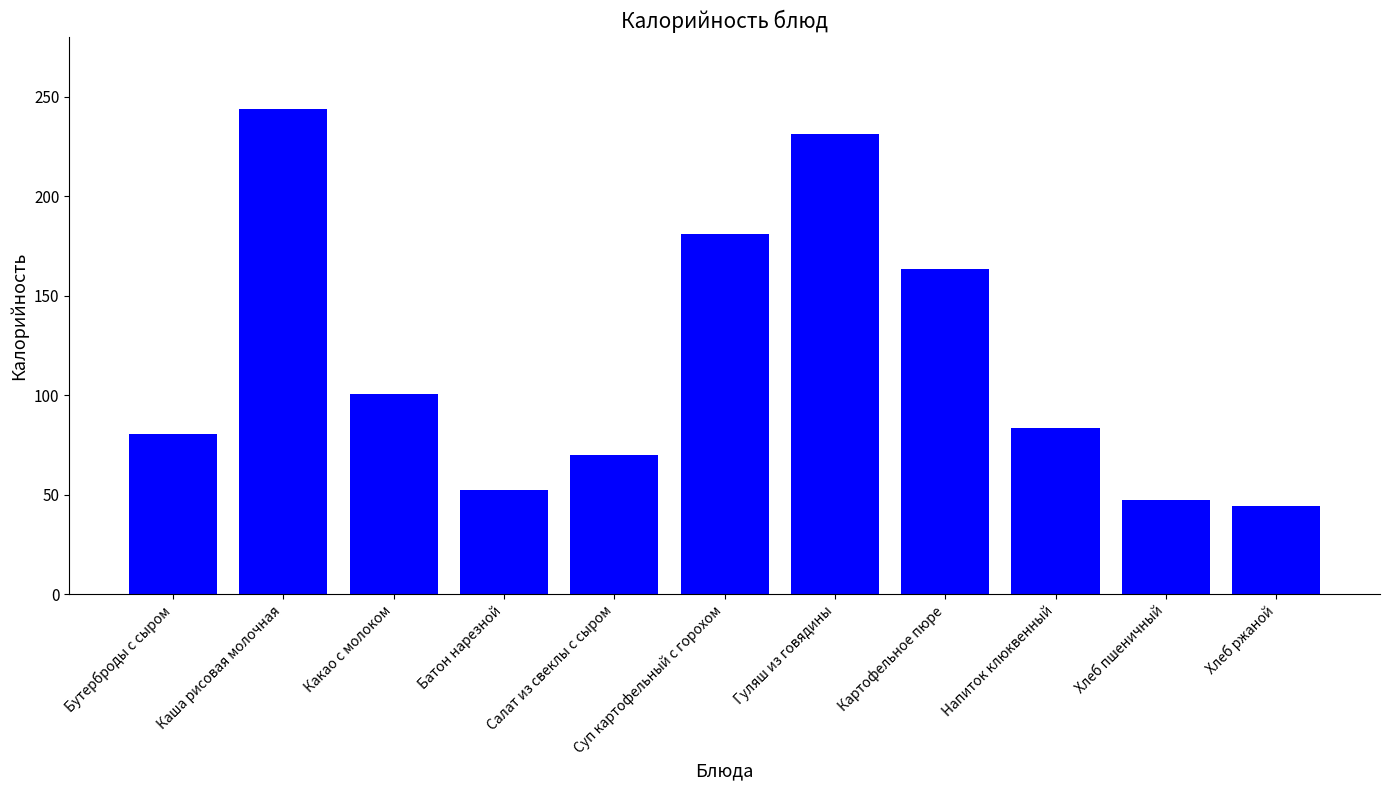

Reading left to right, extract all data points from this chart.

Бутерброды с сыром=80.7	Каша рисовая молочная=243.6	Какао с молоком=100.4	Батон нарезной=52.3	Салат из свеклы с сыром=70.1	Суп картофельный с горохом=180.9	Гуляш из говядины=231.2	Картофельное пюре=163.5	Напиток клюквенный=83.5	Хлеб пшеничный=47.2	Хлеб ржаной=44.2